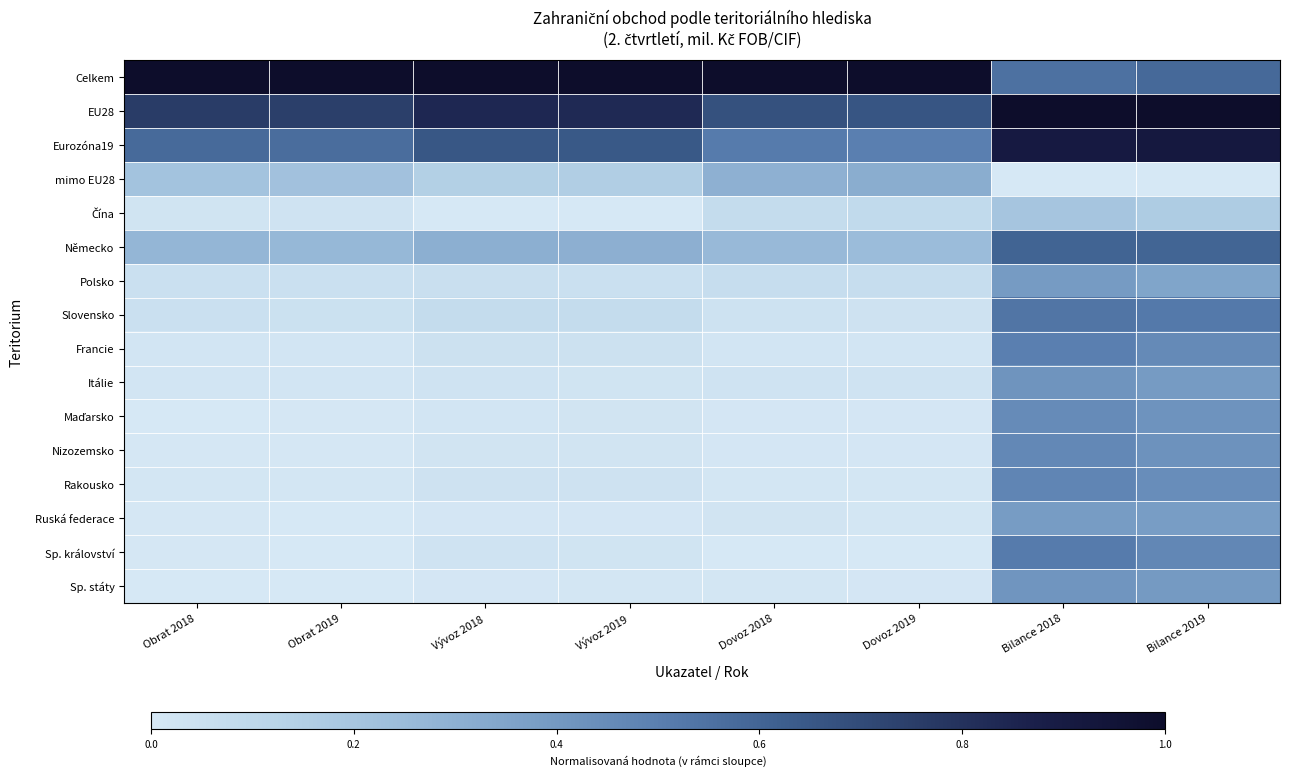

What is the greatest value displayed?

1.0